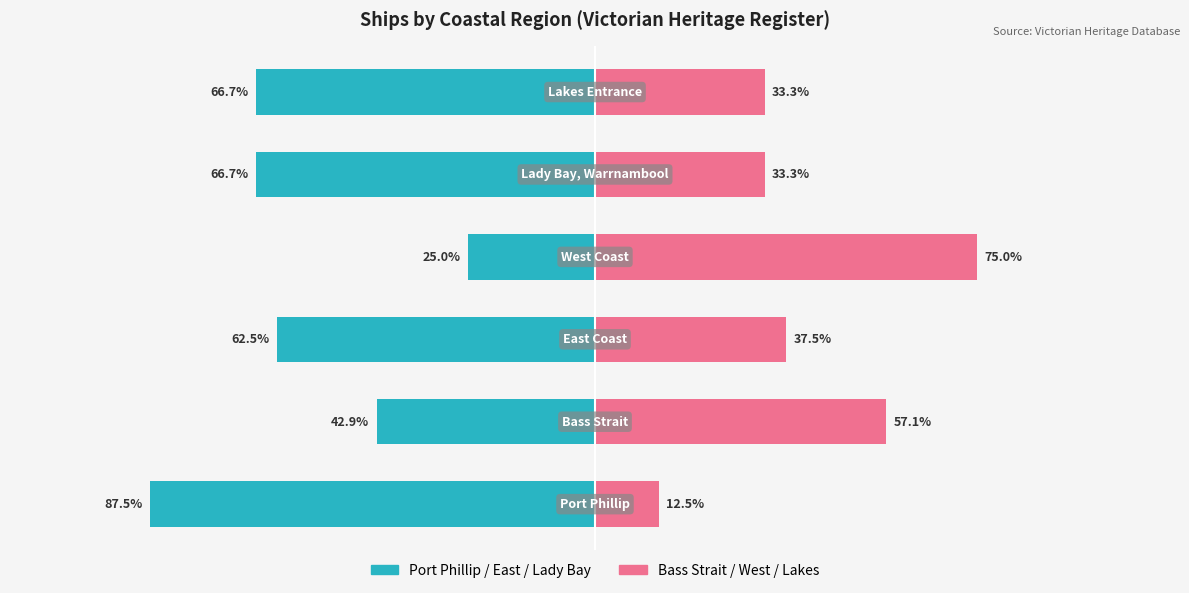

Reading left to right, list all the values displayed in this chart.

Victorian Heritage Register: −150=-87.5	−100=-42.9	−50=-62.5	0=-25.0	50=-66.7	100=-66.7
Non-Register: −150=12.5	−100=57.1	−50=37.5	0=75.0	50=33.3	100=33.3